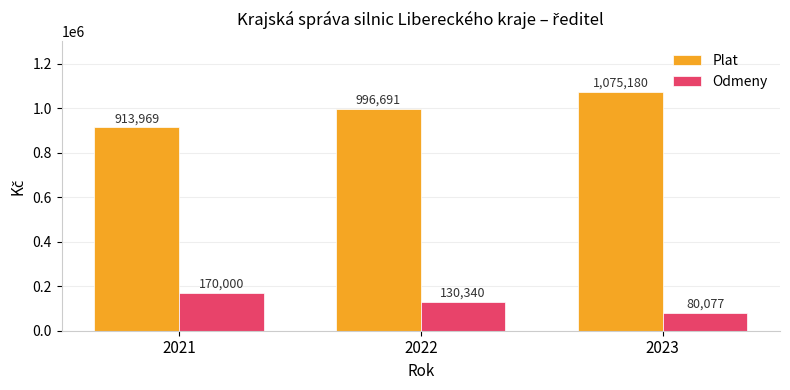

What is the spread (max minus min) of values at 2023?

995103